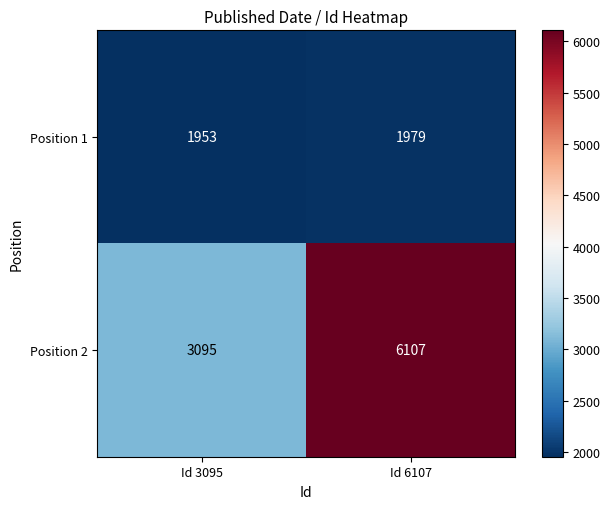

At which category is the sum across all series the highest?

Id 6107